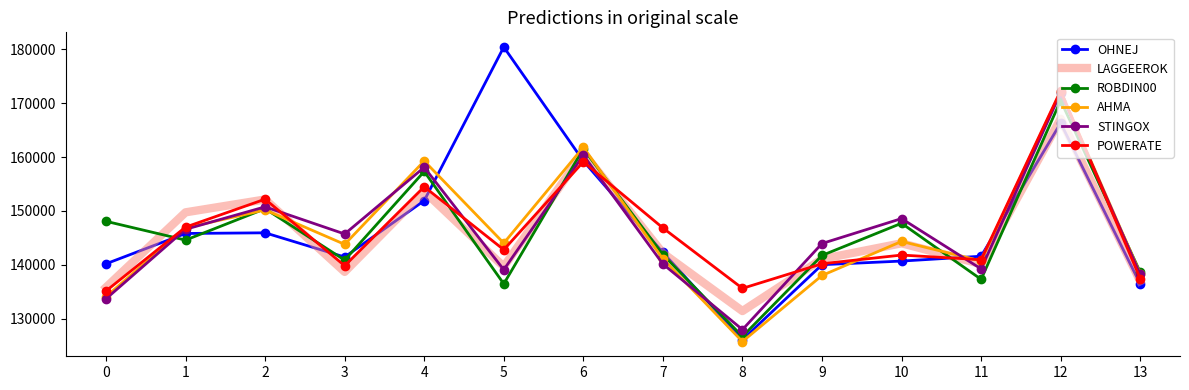

How many times do OHNEJ and STINGOX cross each other?

7